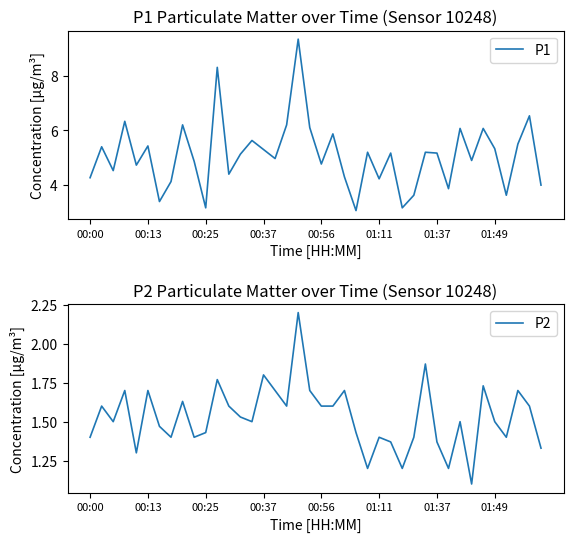

At which category is the sum across all series the highest?

18